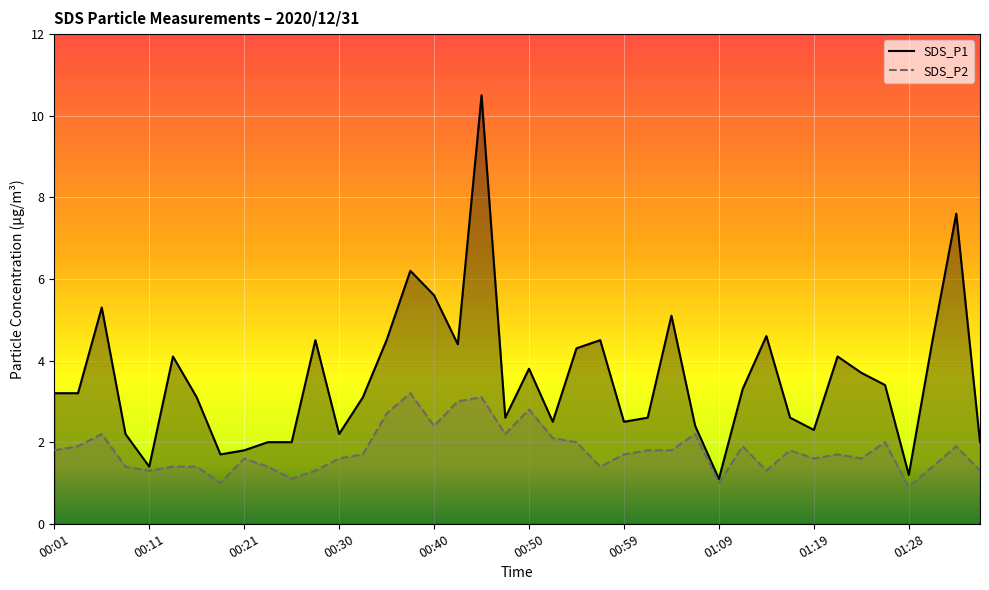

At 01:31, list the series in order from largest to smallest.

SDS_P1, SDS_P2